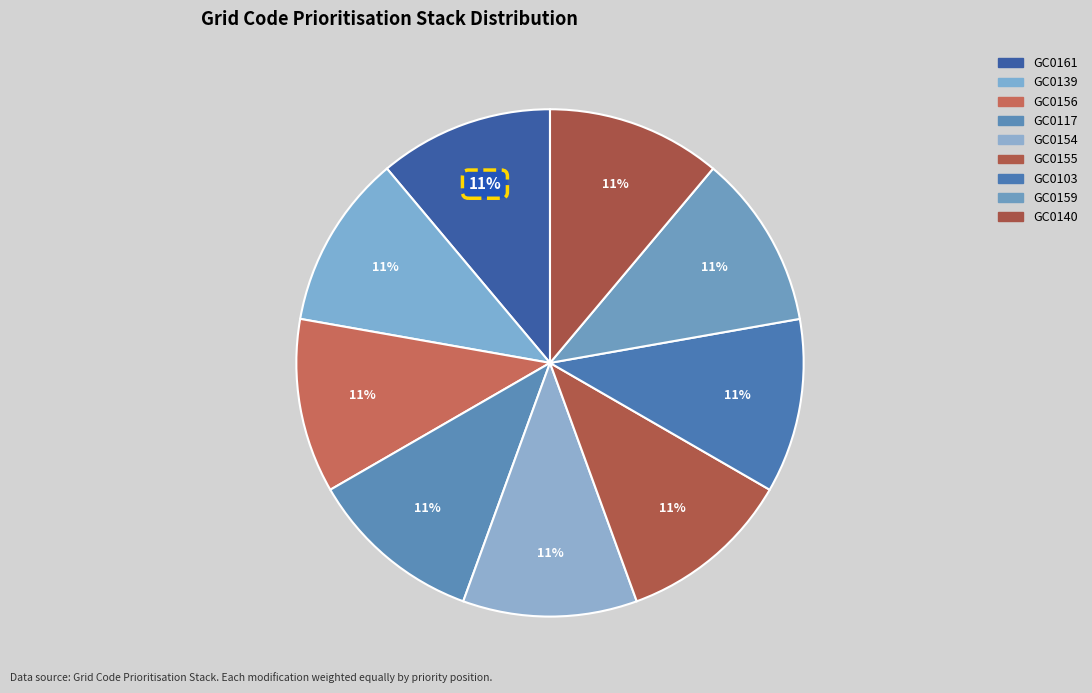

Count the number of slices in the pie.

9